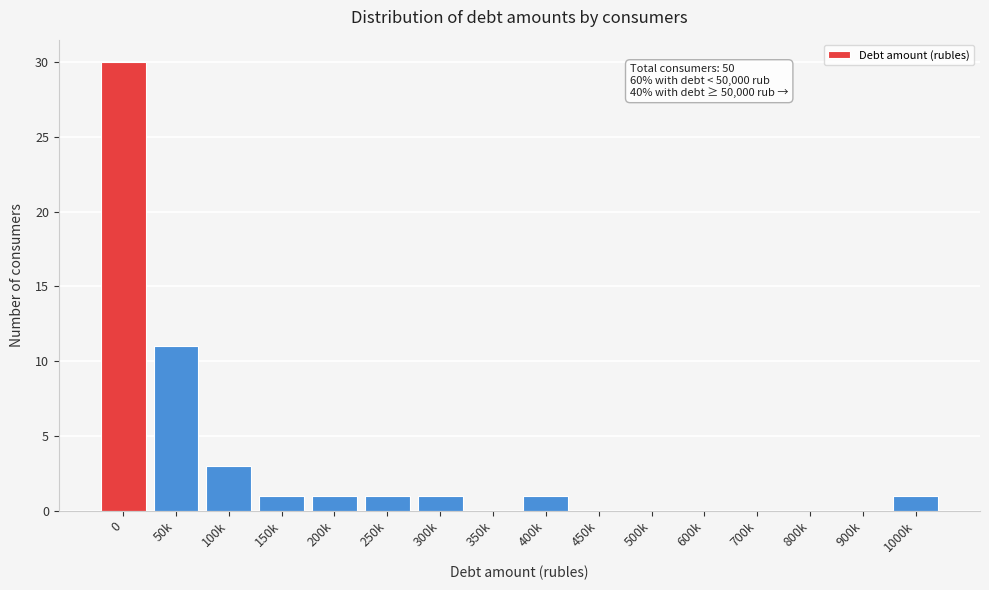

Reading left to right, list all the values displayed in this chart.

0=30	50k=11	100k=3	150k=1	200k=1	250k=1	300k=1	350k=0	400k=1	450k=0	500k=0	600k=0	700k=0	800k=0	900k=0	1000k=1